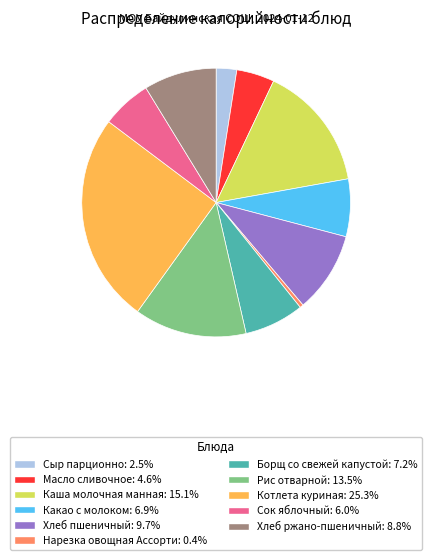

Does Рис отварной account for over 50% of the chart?

No